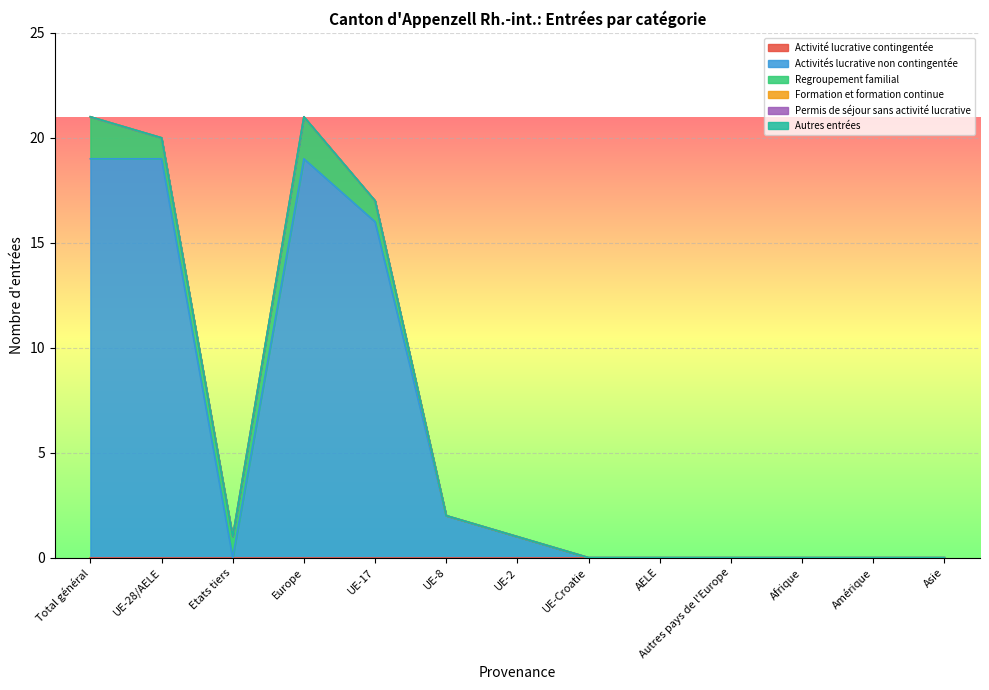

Does the chart display data point markers on the line(s)?

No